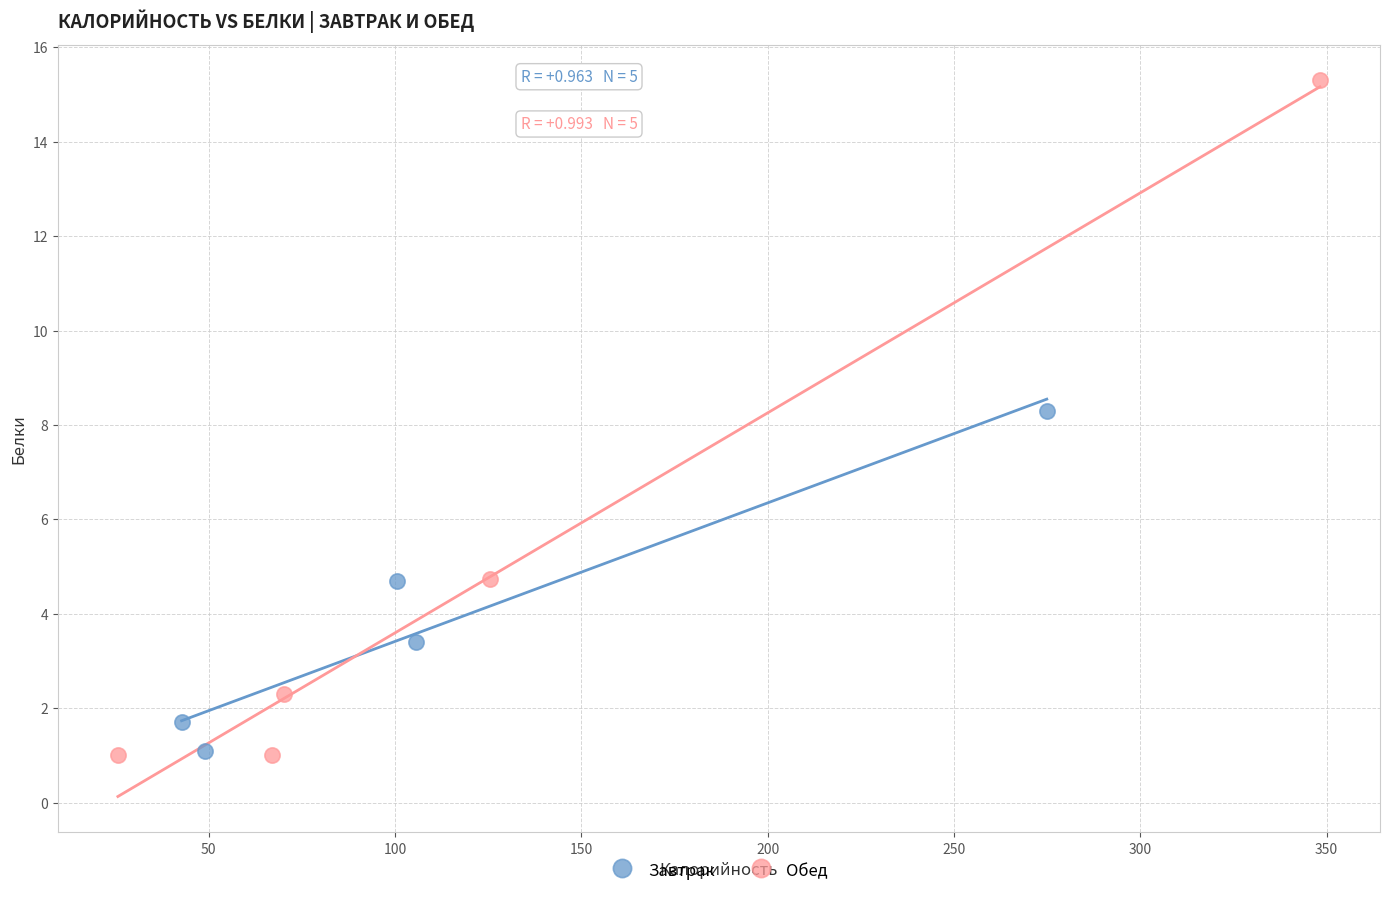

What are all the series names shown in the legend?

Завтрак, Обед